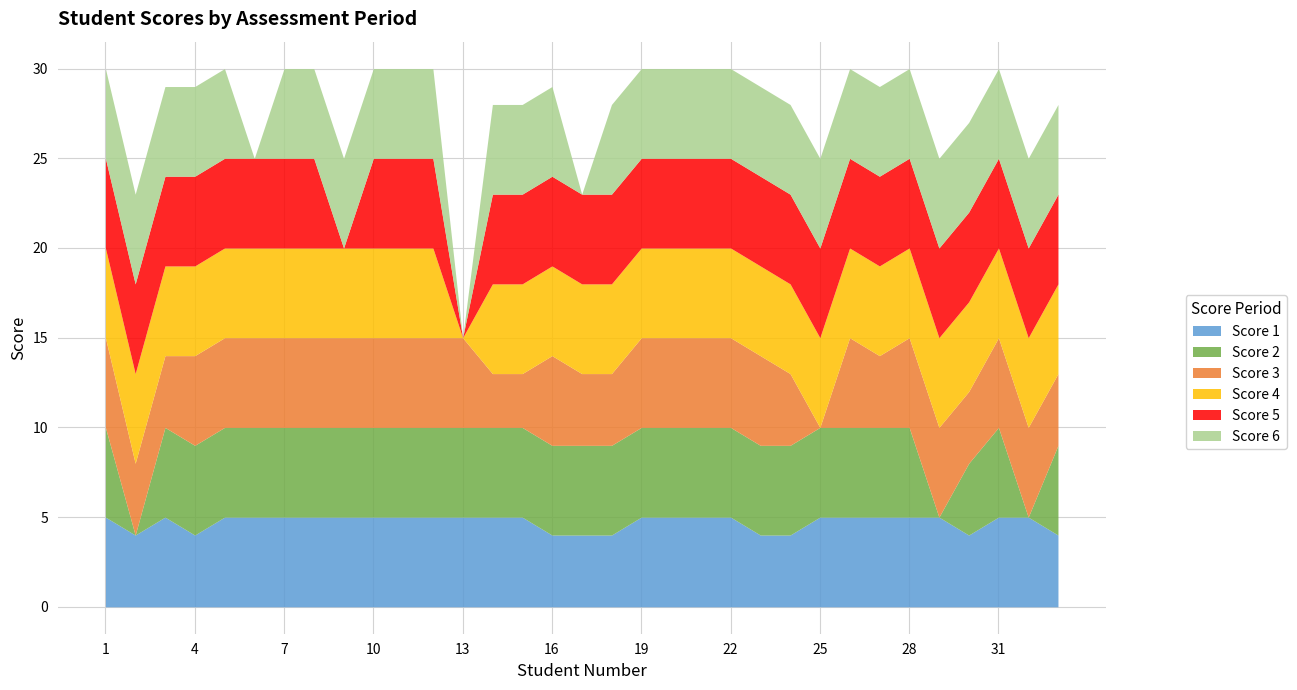

Is the value of Score 6 at 33 greater than the value of Score 1 at 31?

No